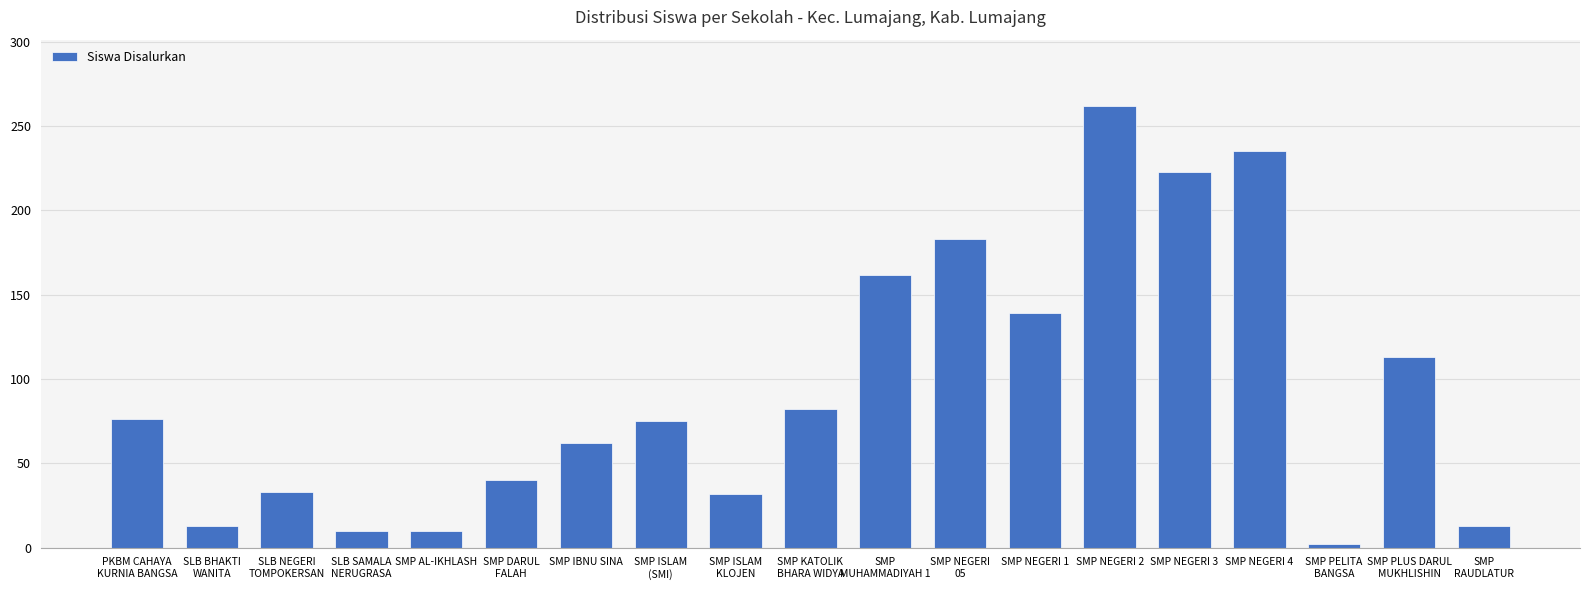

Are the bars horizontal?

No